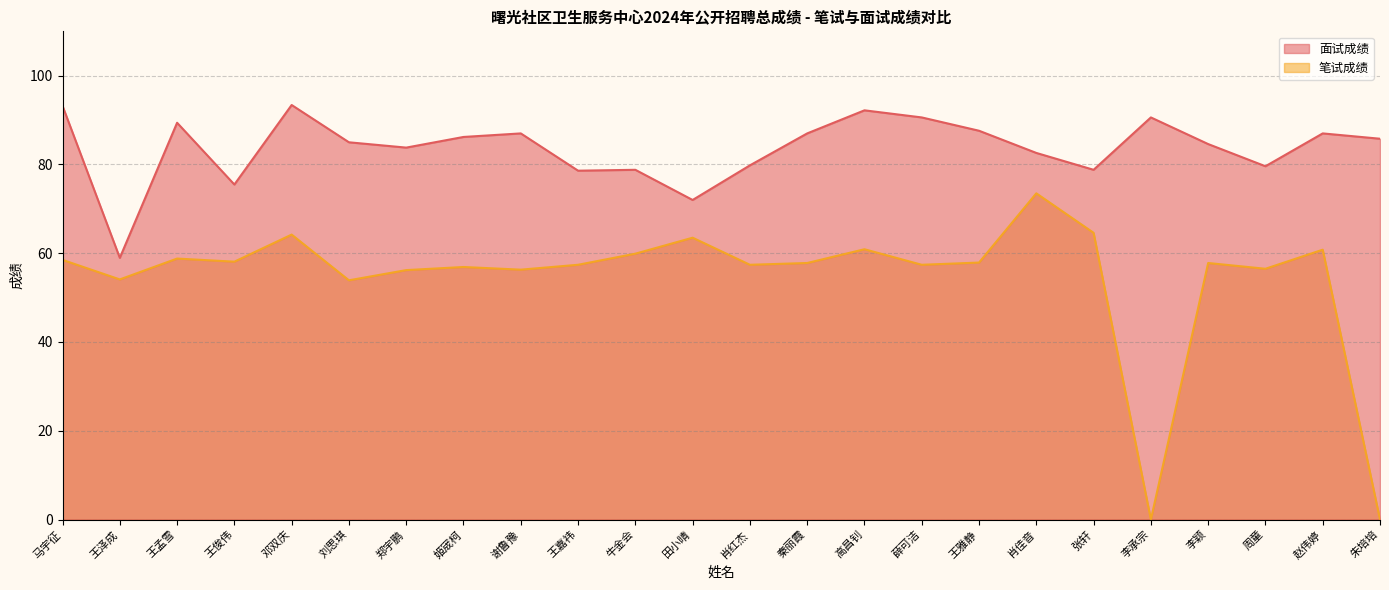

At which label is 笔试成绩 closest to 36?

刘思琪